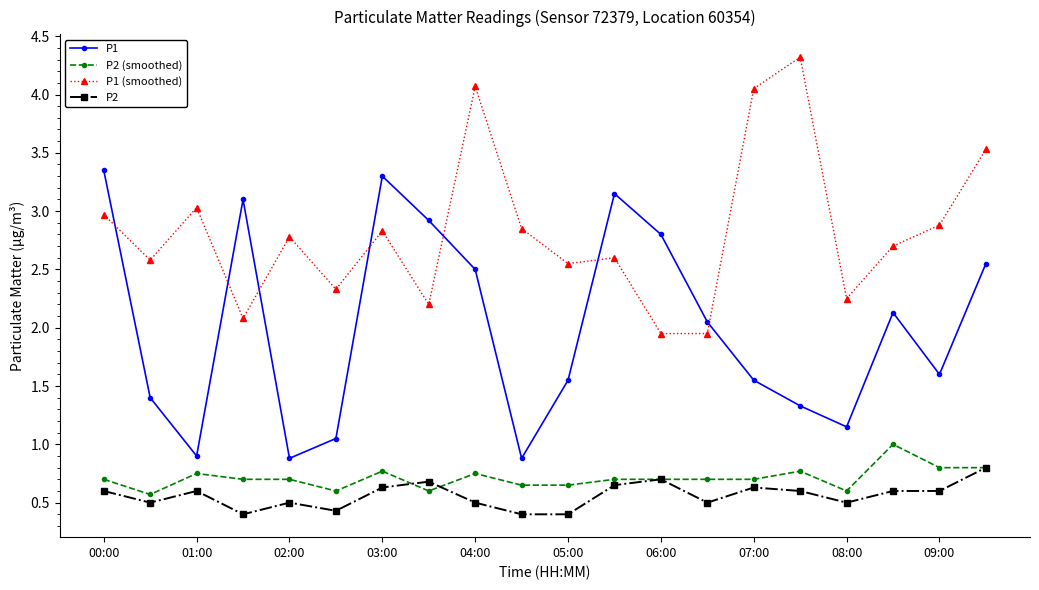

True or false: P1 (smoothed) and P2 cross at least once.

False